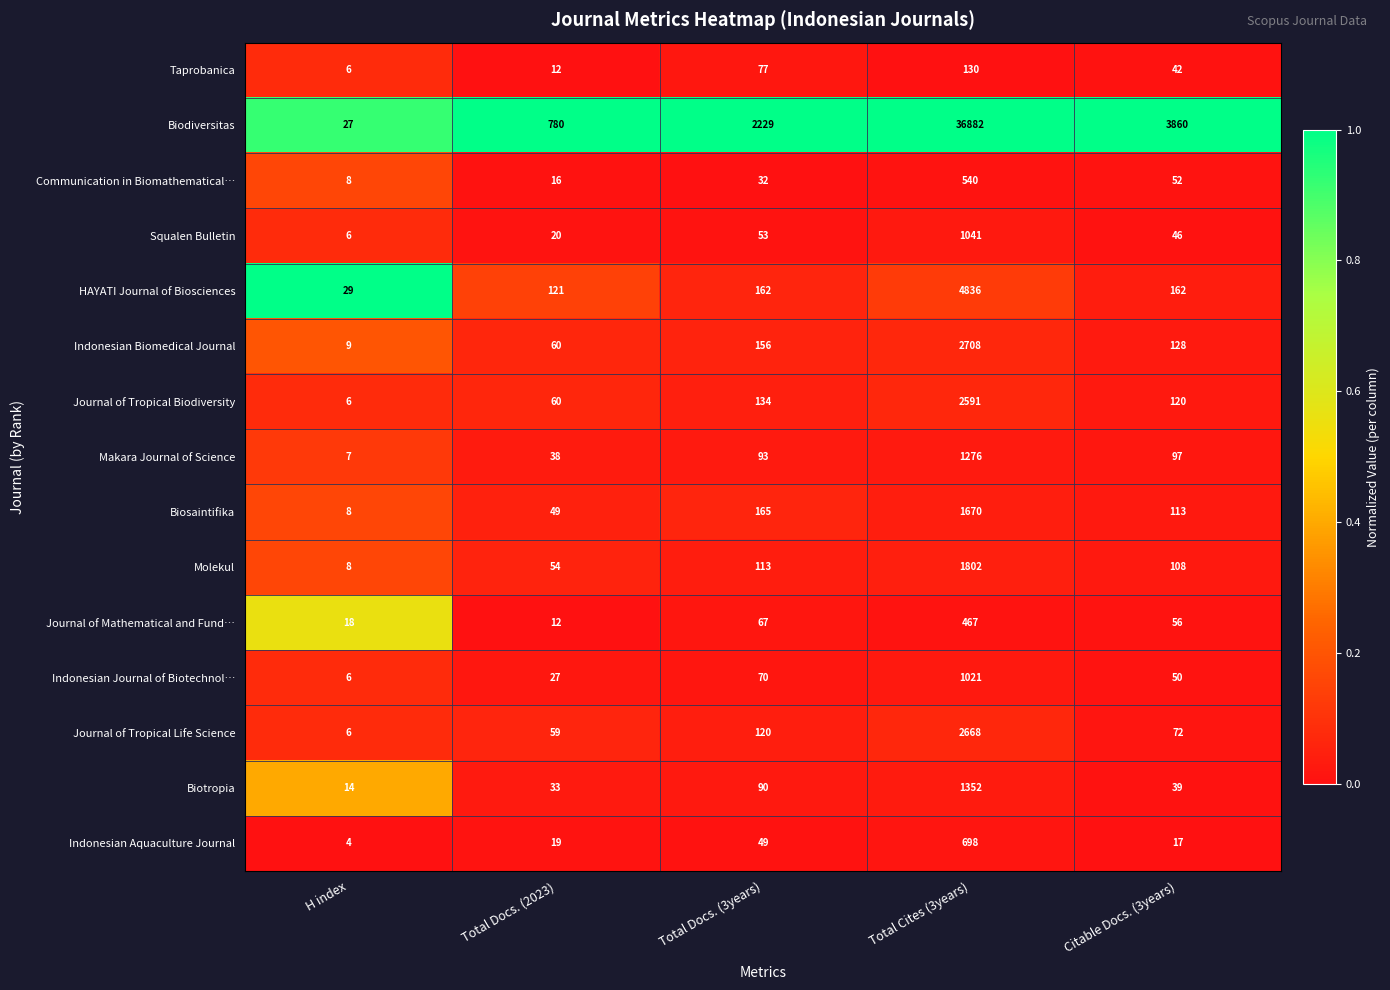

What is the greatest value displayed?

36882